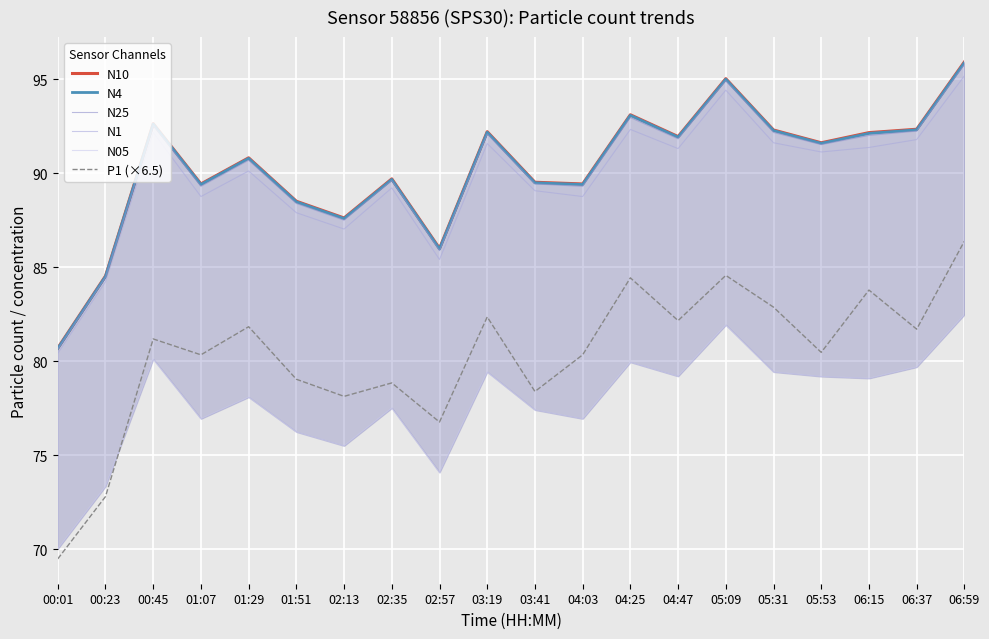

The value of N25 at 04:47 is 152.1. True or false?

False